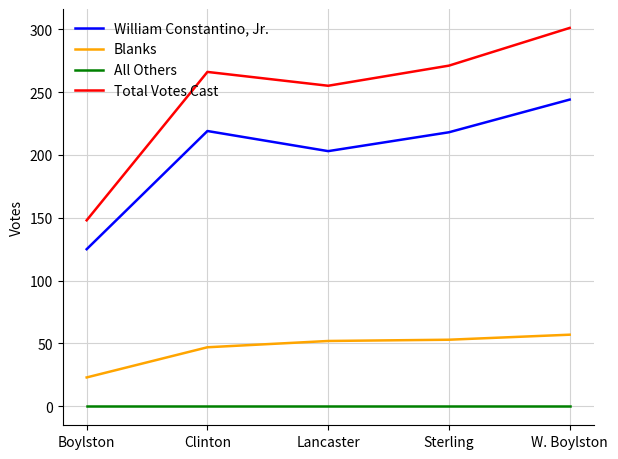

Which series has the widest spread of values?

Total Votes Cast